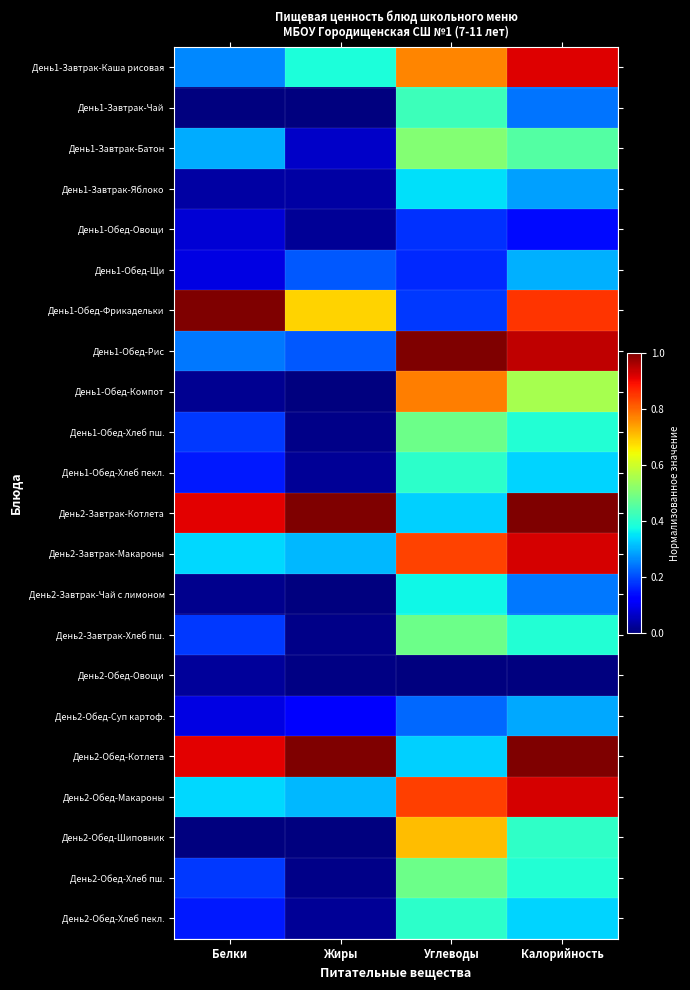

Rank the series at Жиры from highest to lowest value.

День2-Завтрак-Котлета, День2-Обед-Котлета, День1-Обед-Фрикадельки, День1-Завтрак-Каша рисовая, День2-Завтрак-Макароны, День2-Обед-Макароны, День1-Обед-Щи, День1-Обед-Рис, День2-Обед-Суп картоф., День1-Завтрак-Батон, День1-Завтрак-Яблоко, День1-Обед-Овощи, День1-Обед-Хлеб пекл., День2-Обед-Хлеб пекл., День1-Обед-Хлеб пш., День2-Завтрак-Хлеб пш., День2-Обед-Хлеб пш., День2-Обед-Овощи, День1-Завтрак-Чай, День1-Обед-Компот, День2-Завтрак-Чай с лимоном, День2-Обед-Шиповник